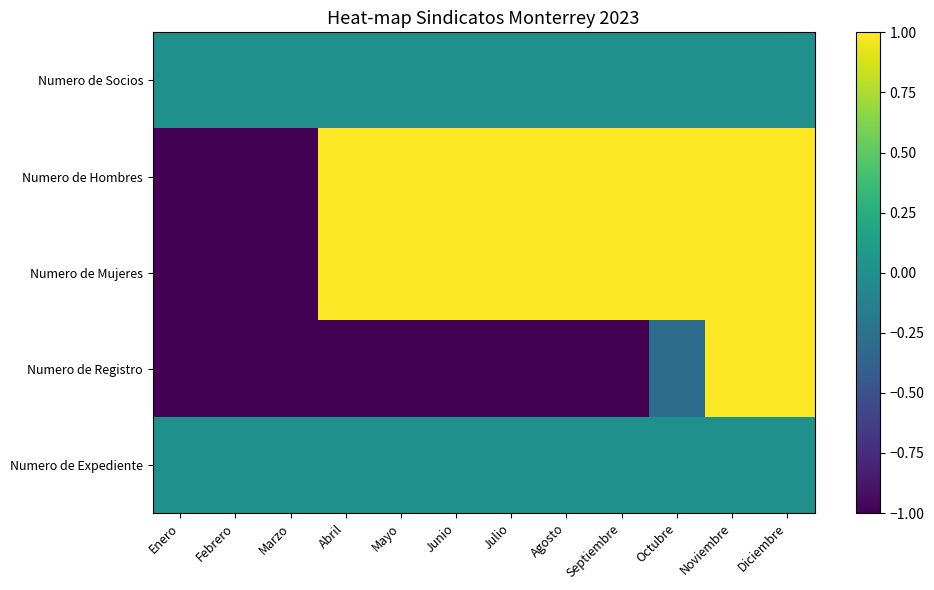

At Octubre, list the series in order from smallest to largest.

Numero de Registro, Numero de Socios, Numero de Expediente, Numero de Hombres, Numero de Mujeres